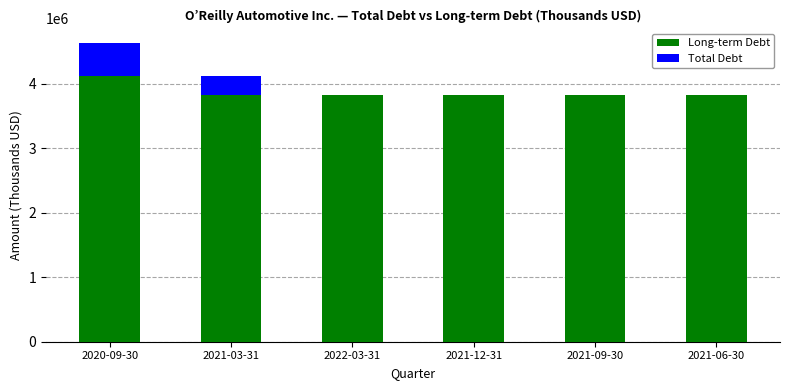

The value of Long-term Debt at 2021-09-30 is 3826073. True or false?

True